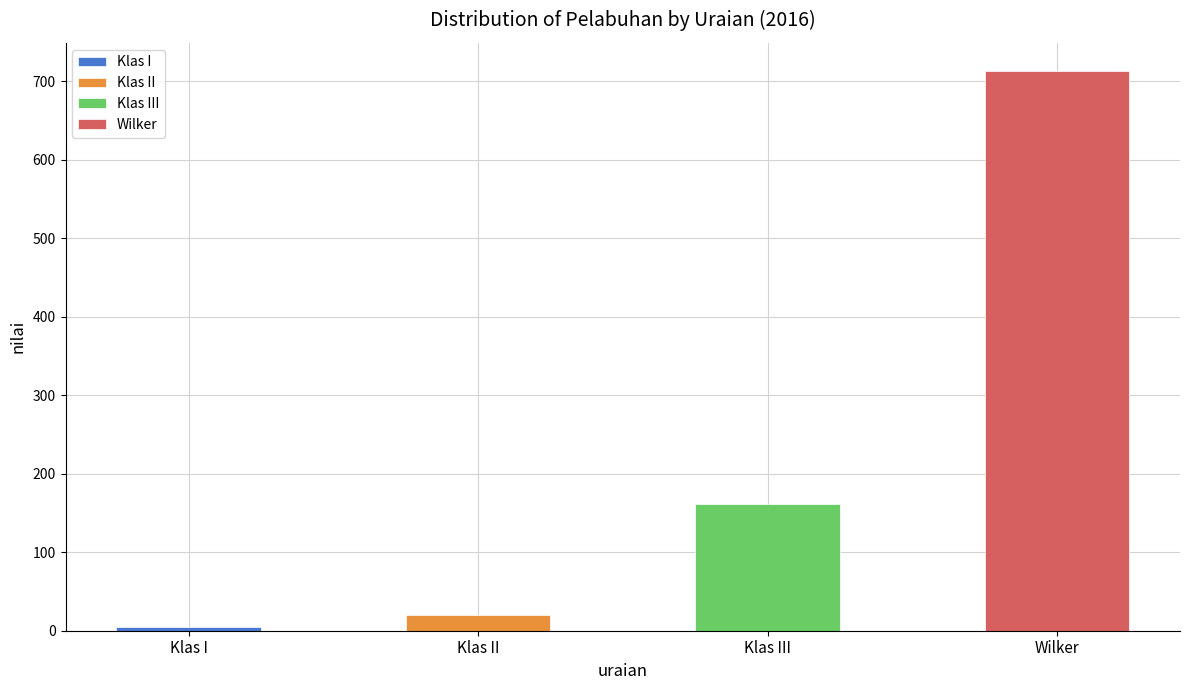

Rank the categories by value from lowest to highest.

Klas I, Klas II, Klas III, Wilker